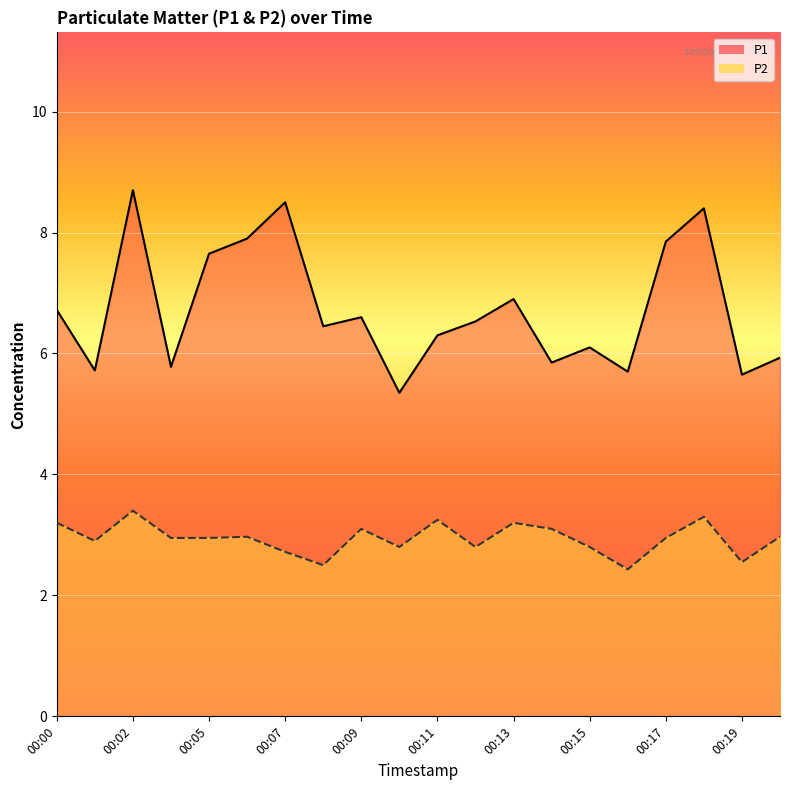

True or false: P2 line and P1 line cross at least once.

False